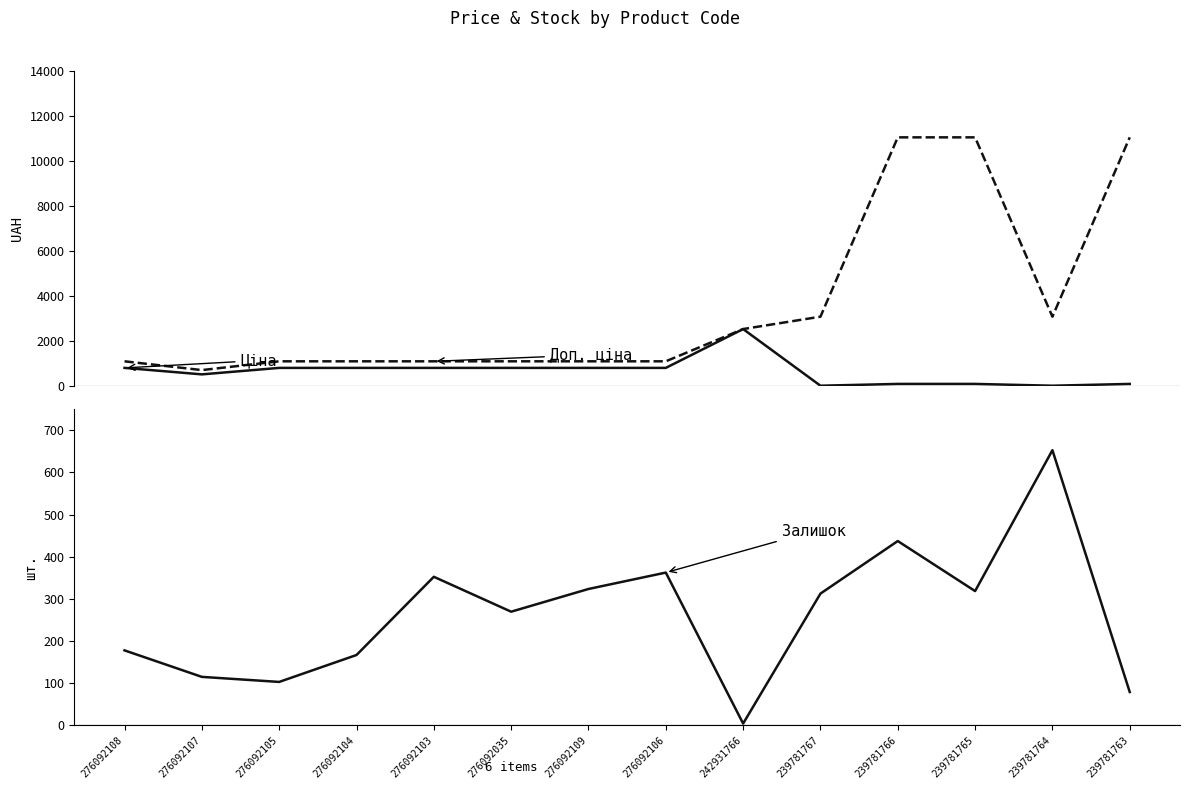

At which category is the sum across all series the highest?

239781766